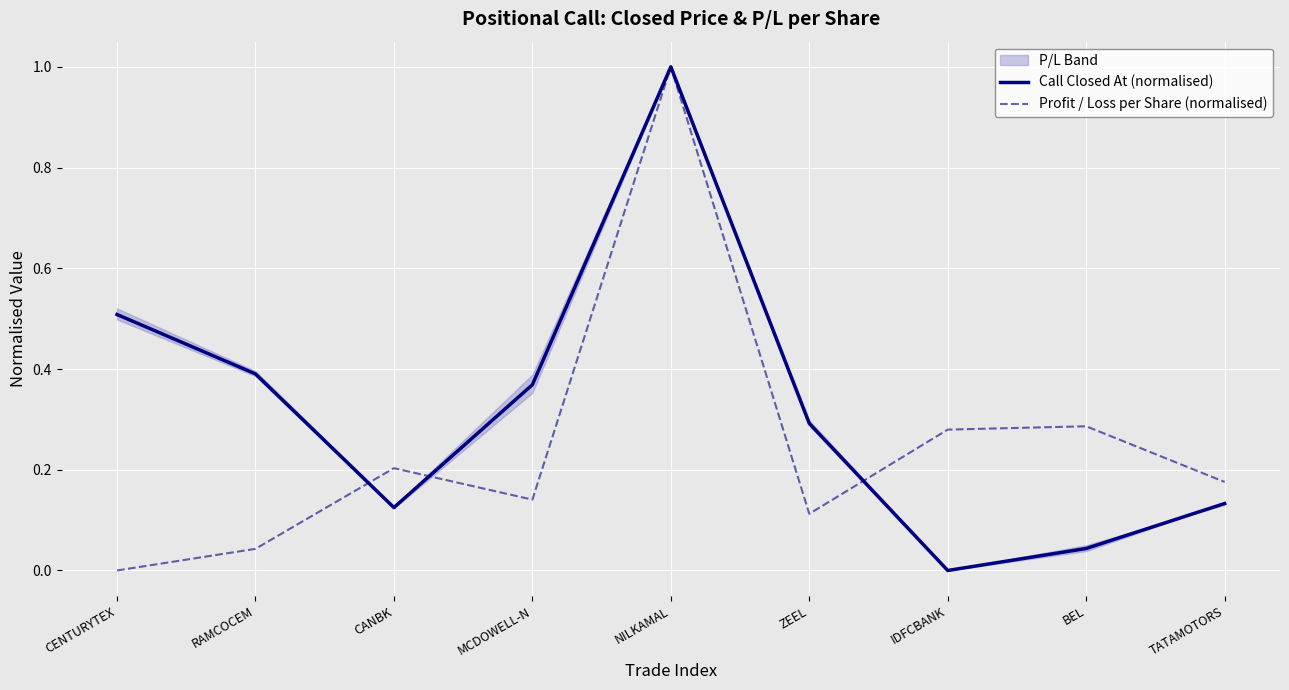

What is the total value across all series at IDFCBANK?

0.3